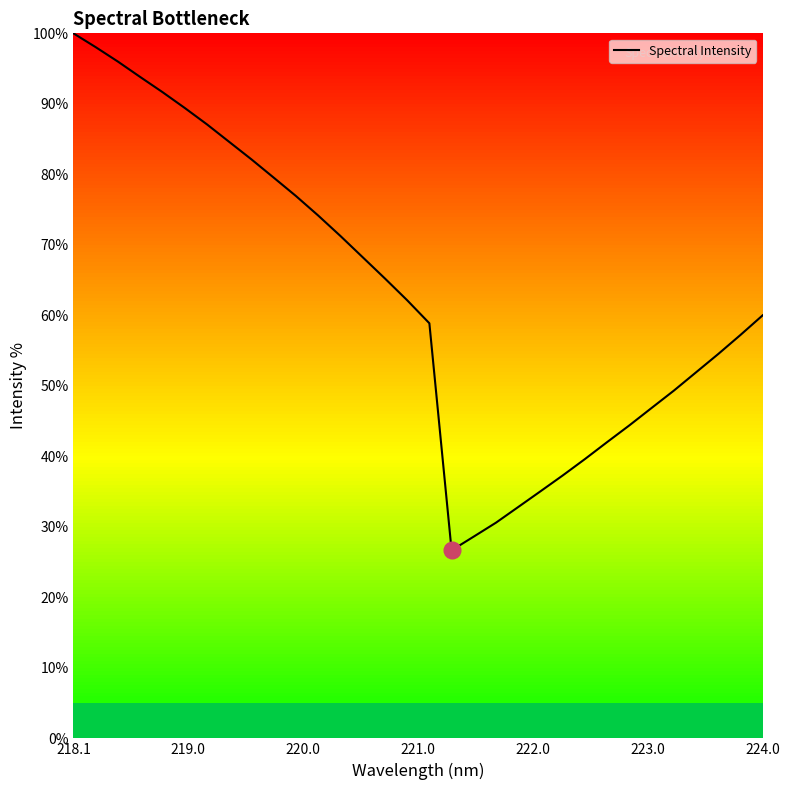

What is the maximum value shown in the chart?

100.0